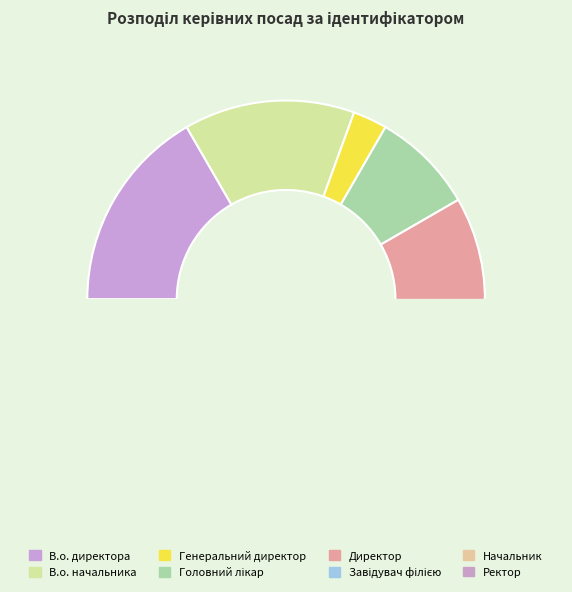

Does any single category account for the majority?

No